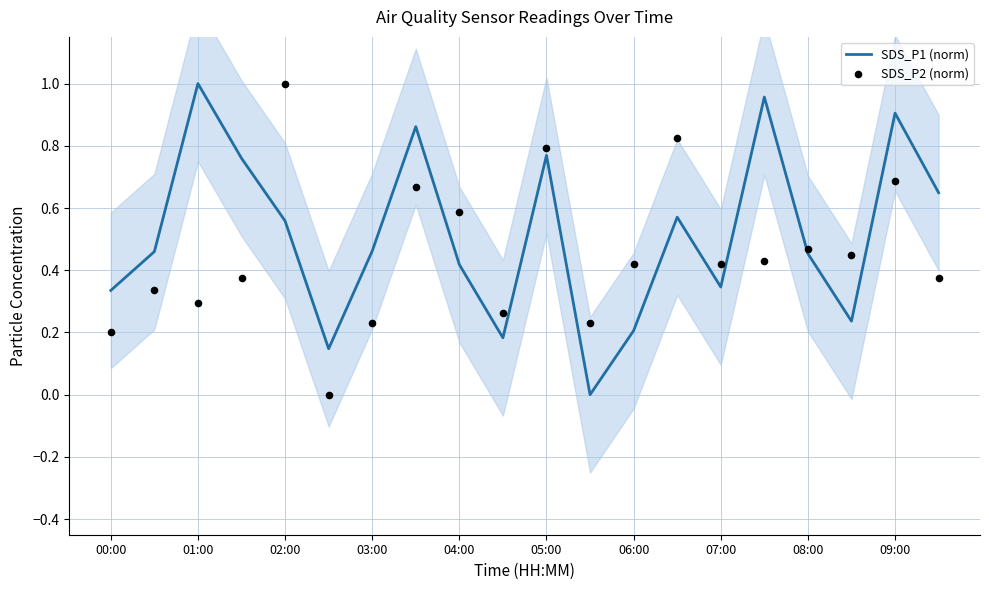

What are all the series names shown in the legend?

SDS_P1 (norm), SDS_P2 (norm)